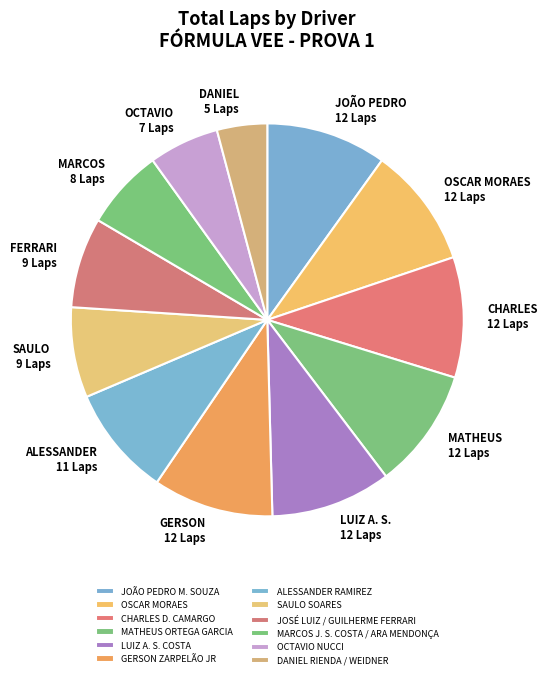

To the nearest percent, what is the combined percentage of SAULO SOARES and ALESSANDER RAMIREZ?

17%